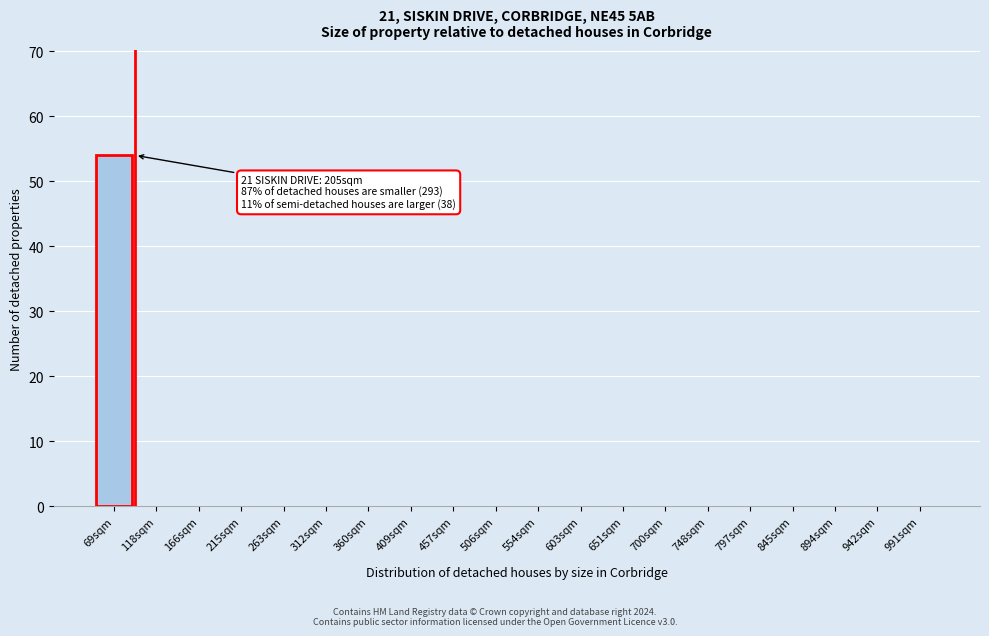

Reading left to right, list all the values displayed in this chart.

69sqm=54	118sqm=0	166sqm=0	215sqm=0	263sqm=0	312sqm=0	360sqm=0	409sqm=0	457sqm=0	506sqm=0	554sqm=0	603sqm=0	651sqm=0	700sqm=0	748sqm=0	797sqm=0	845sqm=0	894sqm=0	942sqm=0	991sqm=0